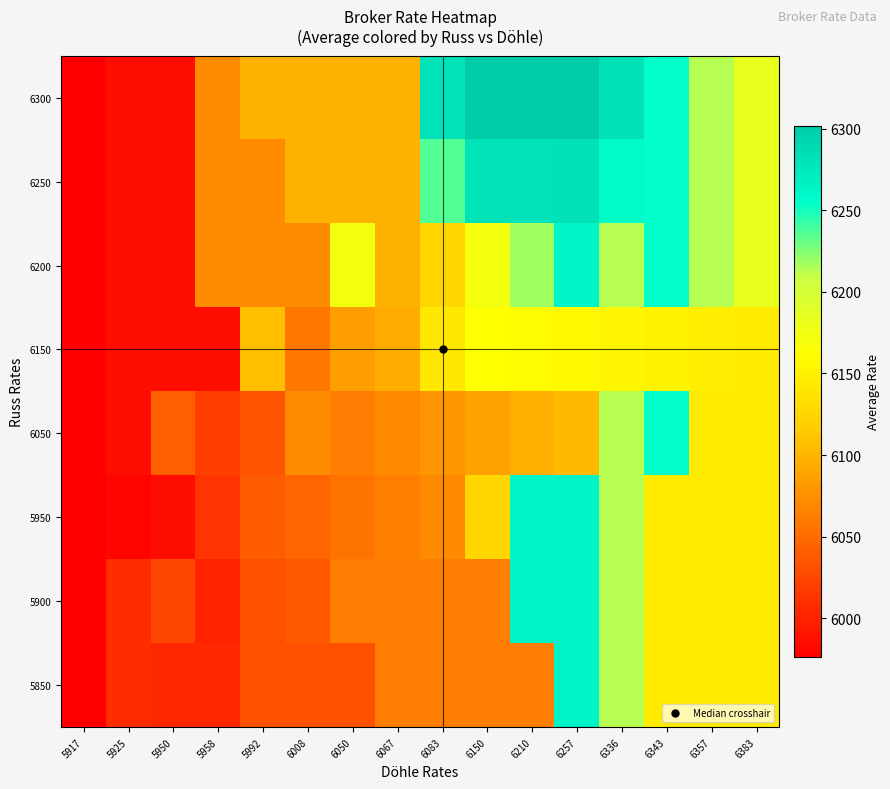

How many data points does each series have?

16